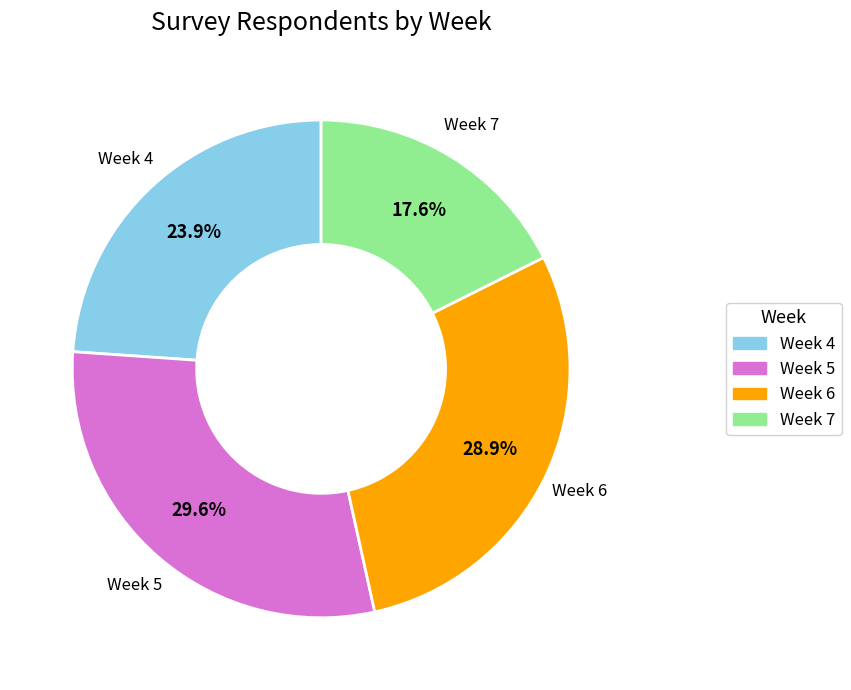

To the nearest percent, what is the difference between the largest and smallest slice percentages?

12%